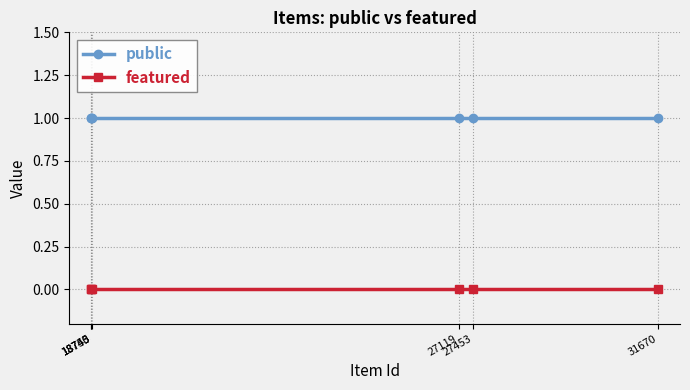

True or false: featured has more than 2 points higher than both neighbors.

False